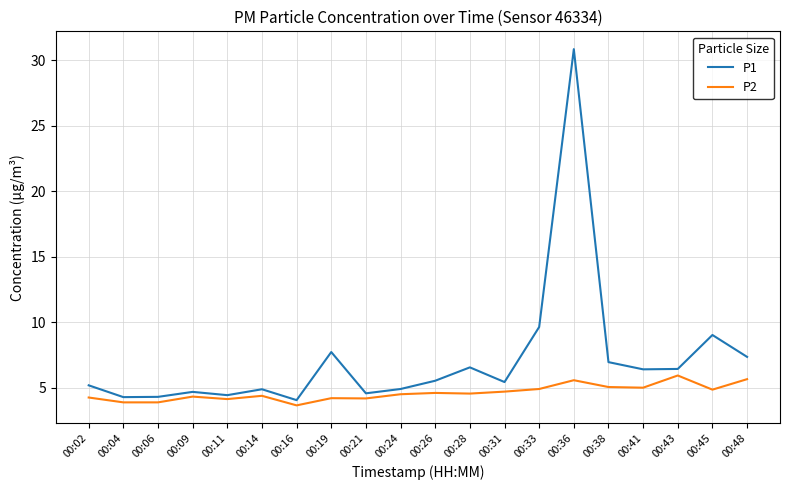

Rank the series by their average value, from highest to lowest.

P1, P2